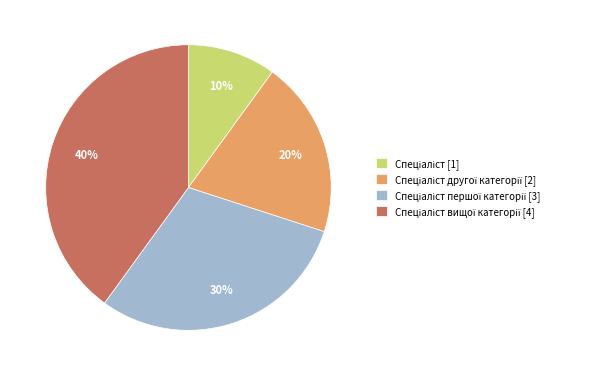

To the nearest percent, what is the difference between the largest and smallest slice percentages?

30%